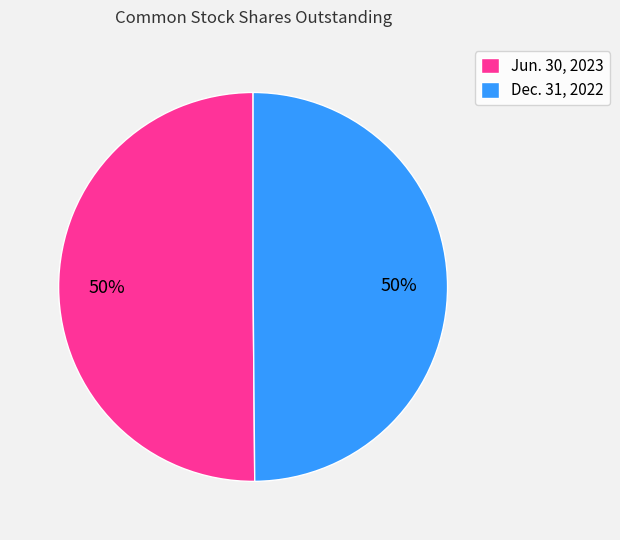

To the nearest percent, what portion does Jun. 30, 2023 represent?

50%